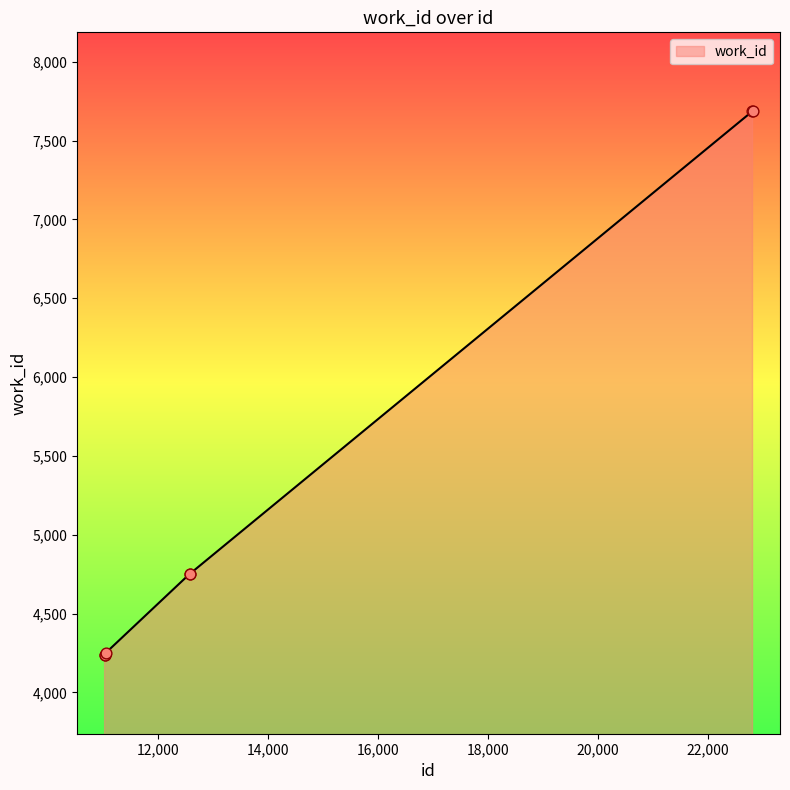

What is the greatest value displayed?

7686